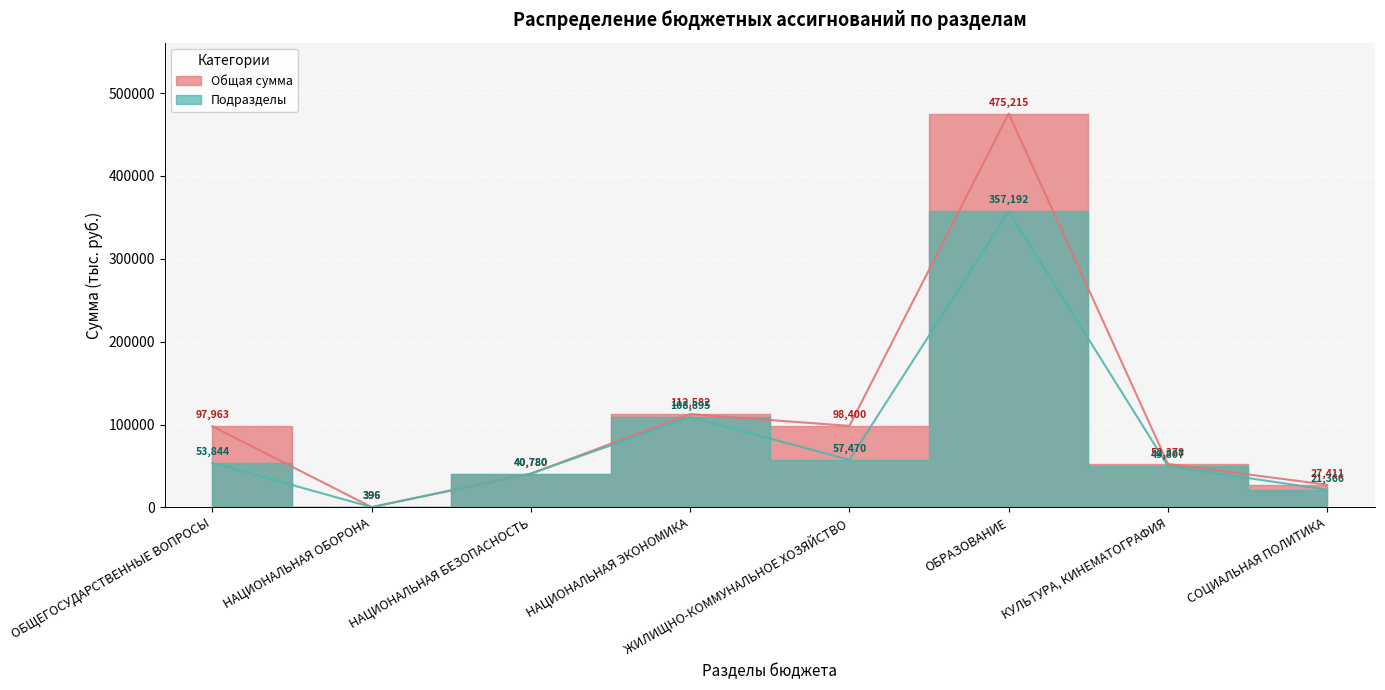

Which category has the lowest value in the Общая сумма series?

НАЦИОНАЛЬНАЯ ОБОРОНА